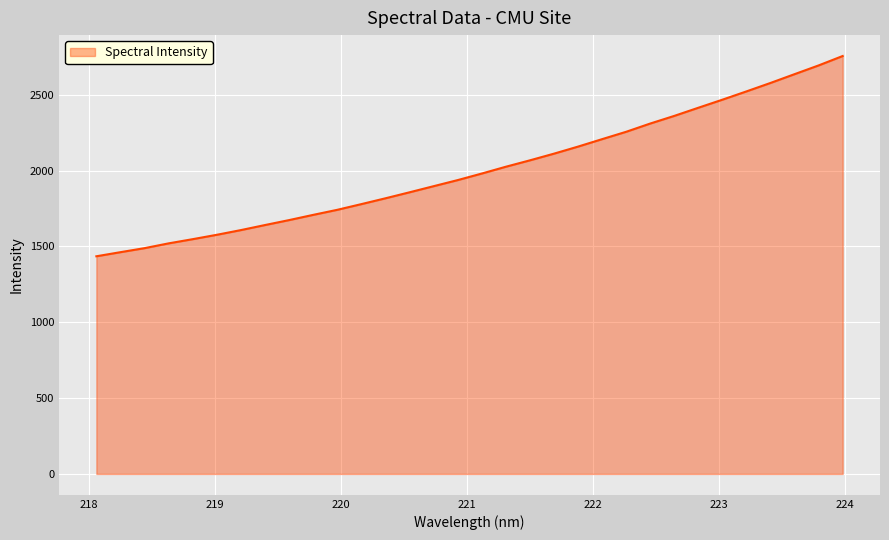

True or false: there are more than 1 points higher than both neighbors.

False